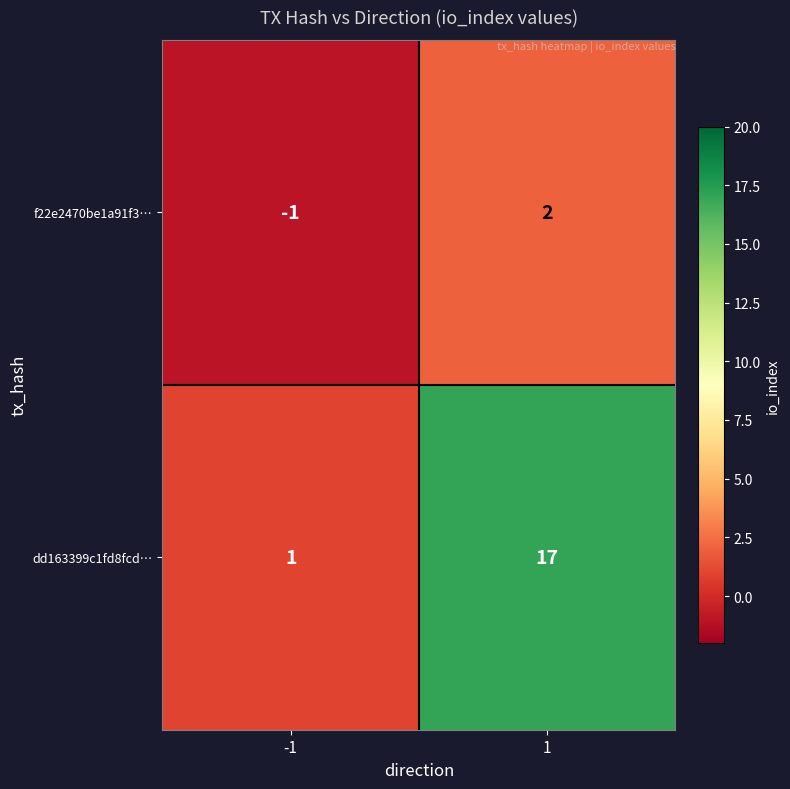

What is the approximate value of dd163399c1fd8fcd… at 1?

17